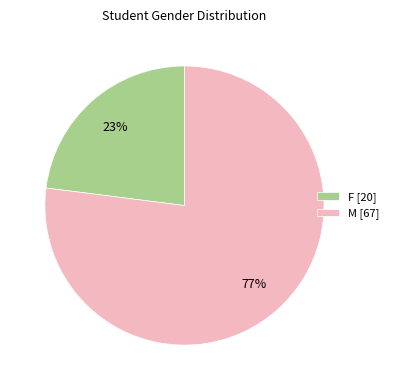

Does M account for over 50% of the chart?

Yes